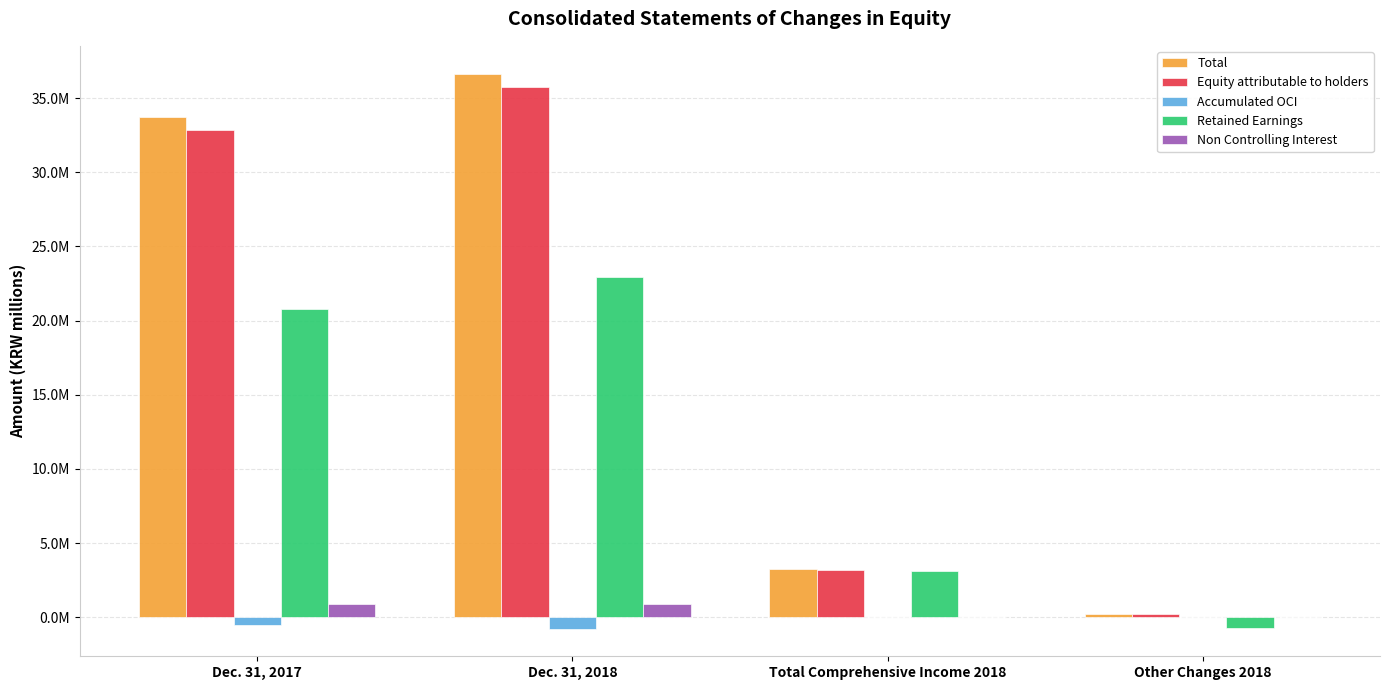

At how many categories does at least one series exceed 16164481?

2